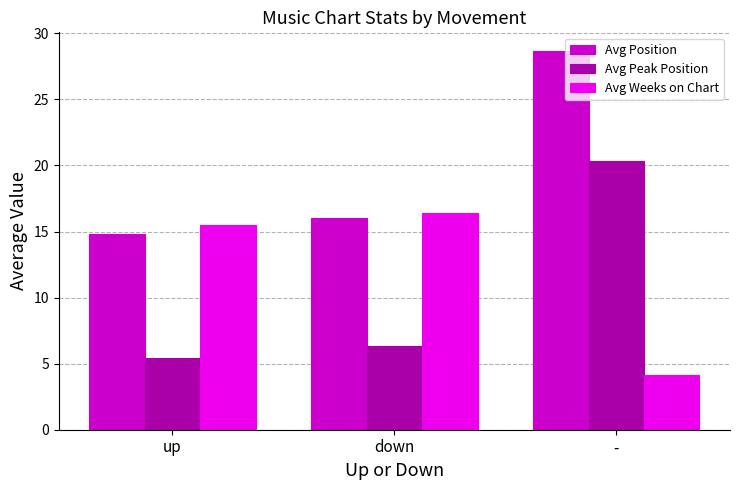

The Avg Position series shows 21.5 at down. True or false?

False